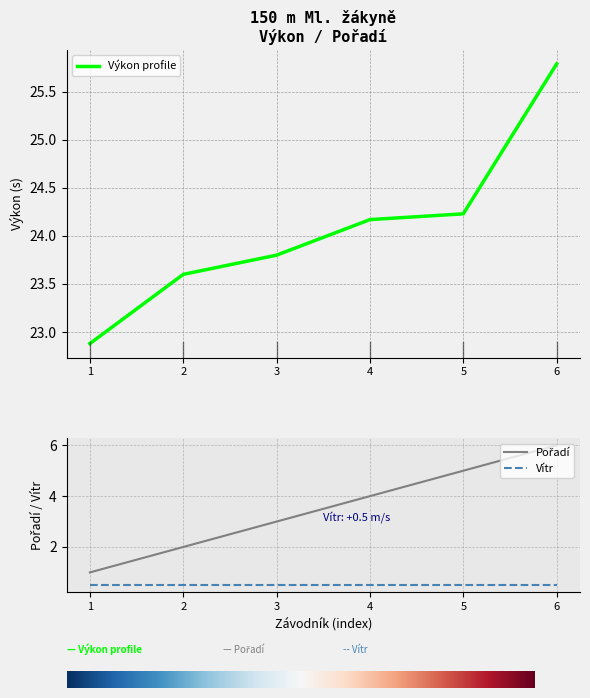

What is the highest value of the Výkon profile series?

25.8